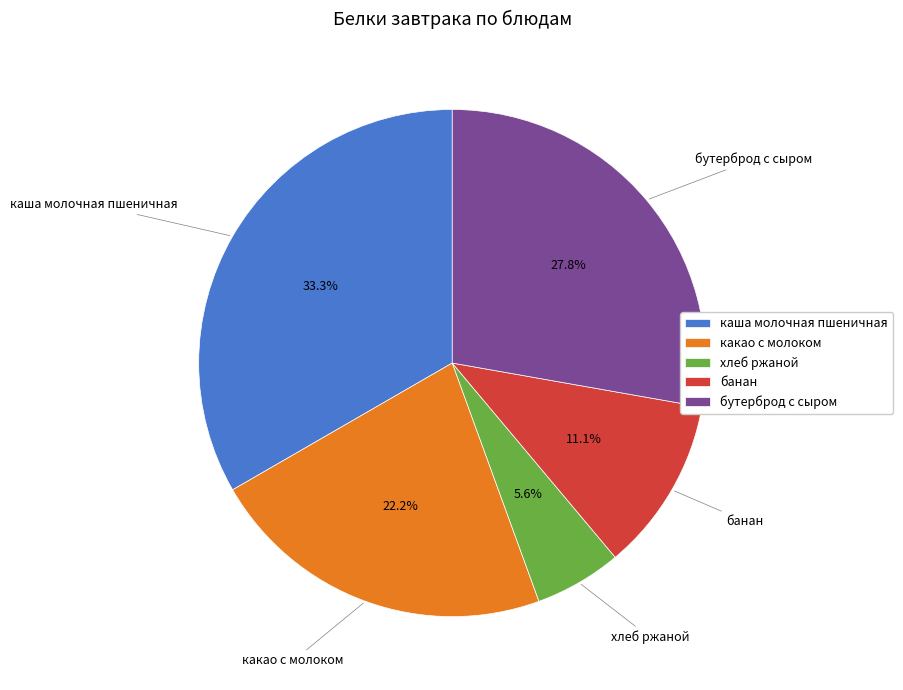

Do хлеб ржаной and какао с молоком together represent more than half of the pie?

No